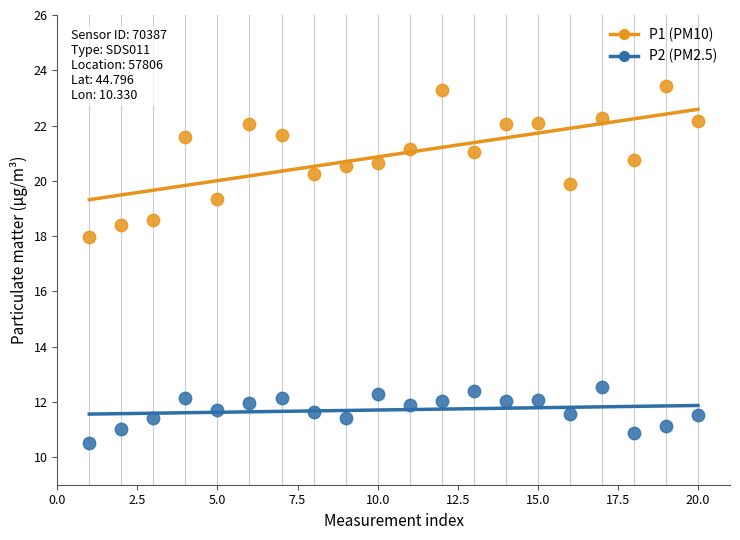

Across all data points, what is the range of Y values (max minus min)?

12.9